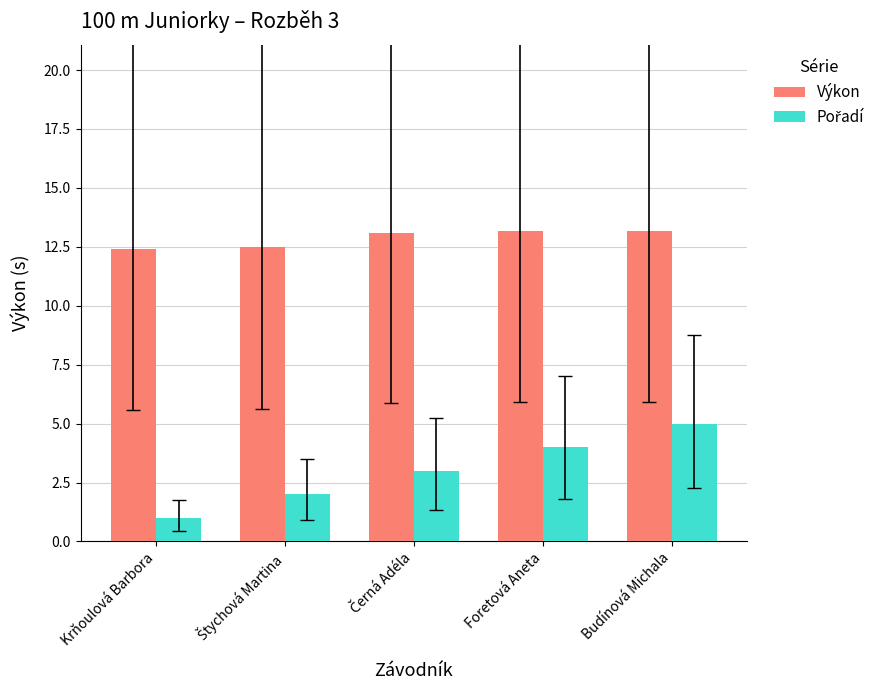

What is the difference between the highest and lowest values at Budínová Michala?

8.2